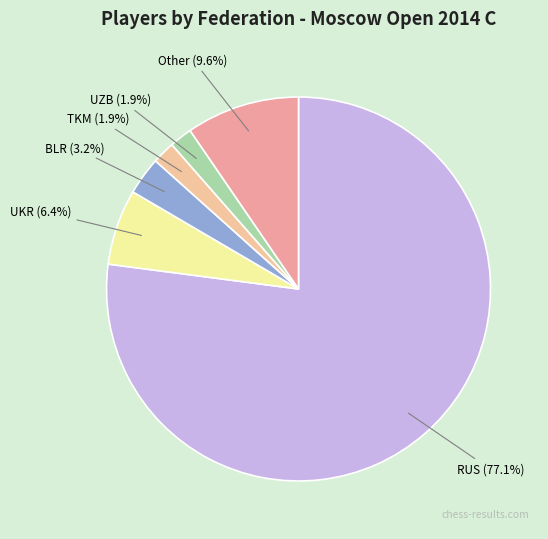

Which category has the biggest portion of the pie?

RUS